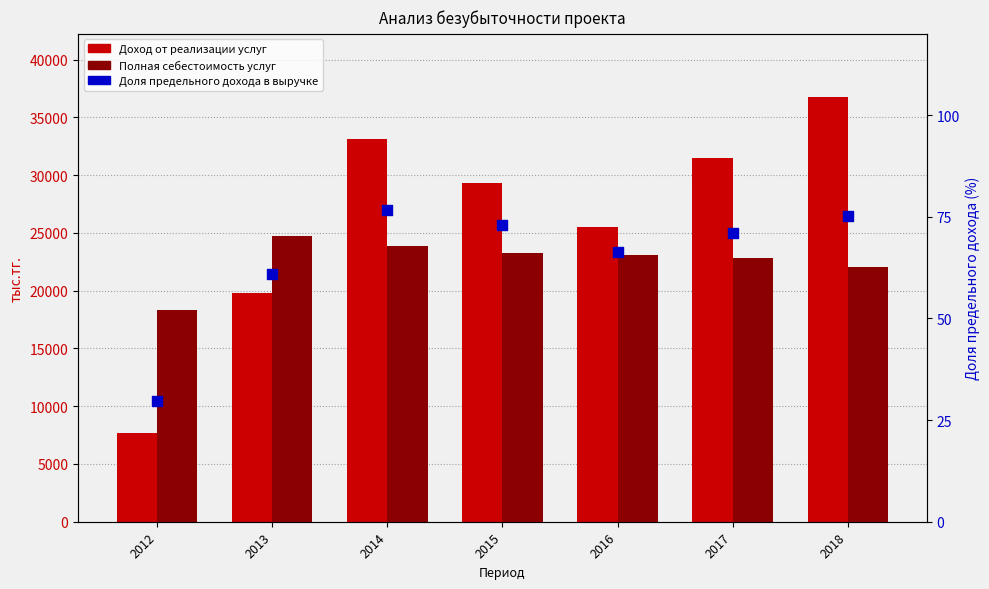

At which category is the sum across all series the highest?

2018